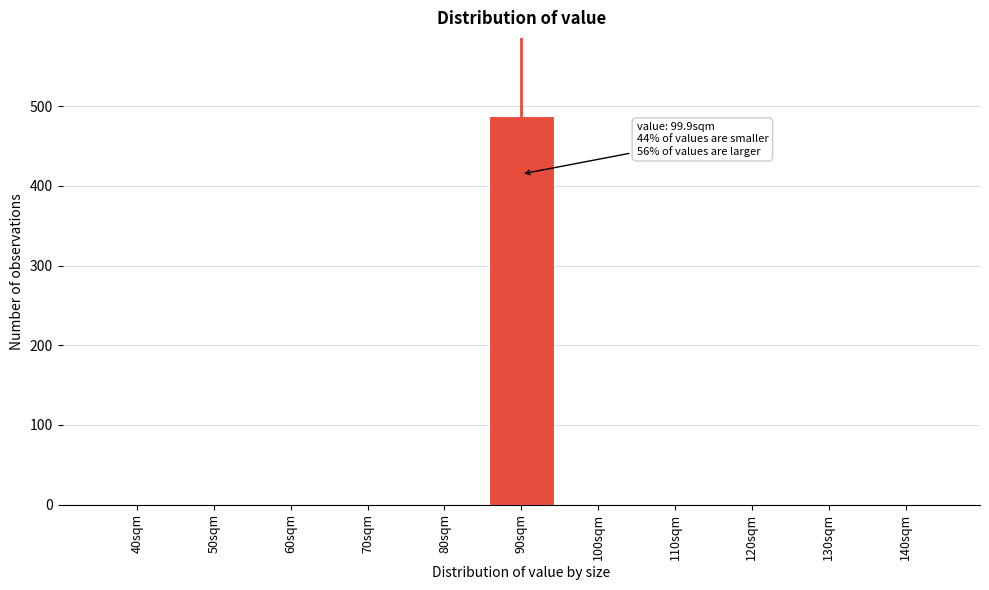

Reading left to right, extract all data points from this chart.

40sqm=0	50sqm=0	60sqm=0	70sqm=0	80sqm=0	90sqm=488	100sqm=0	110sqm=0	120sqm=0	130sqm=0	140sqm=0